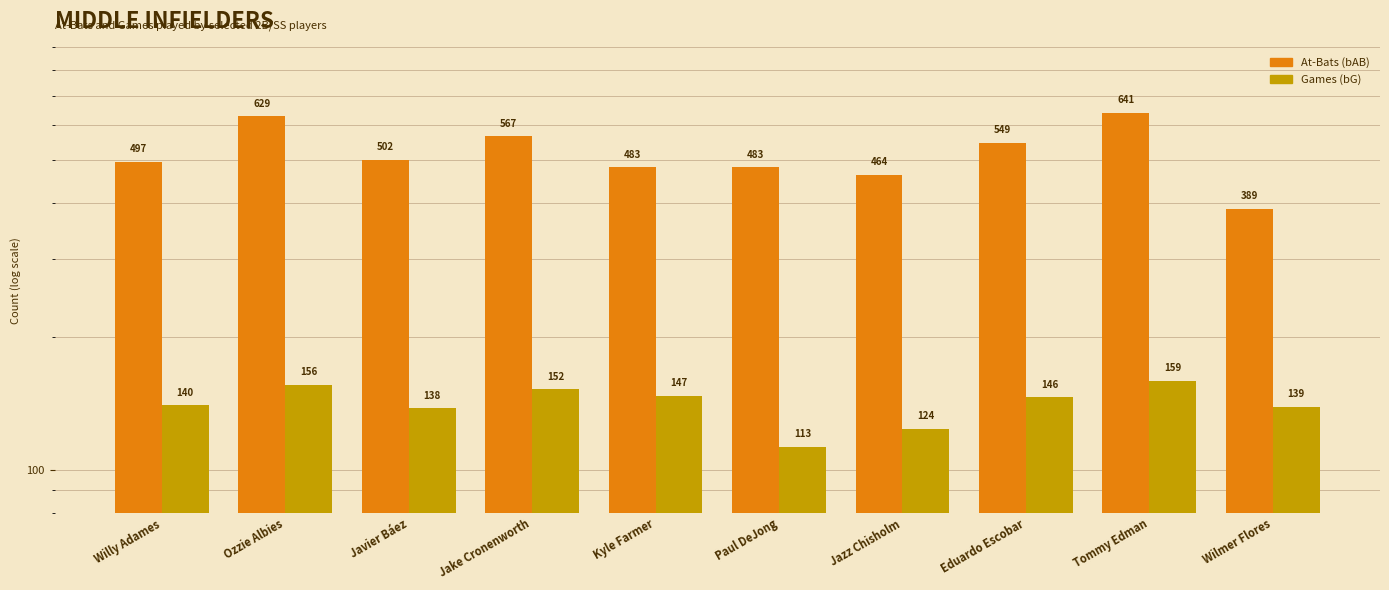

How many distinct data groups are displayed?

2